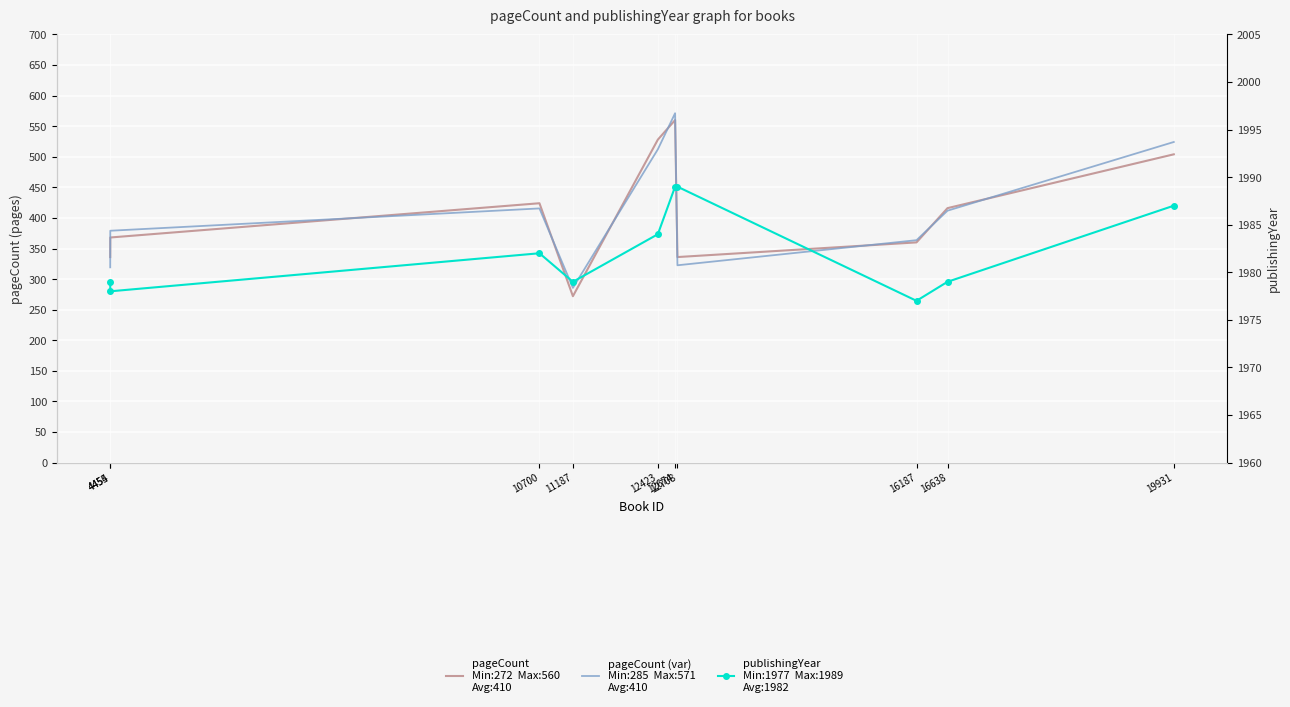

The pageCount (var) series shows 411.8 at 16638. True or false?

True